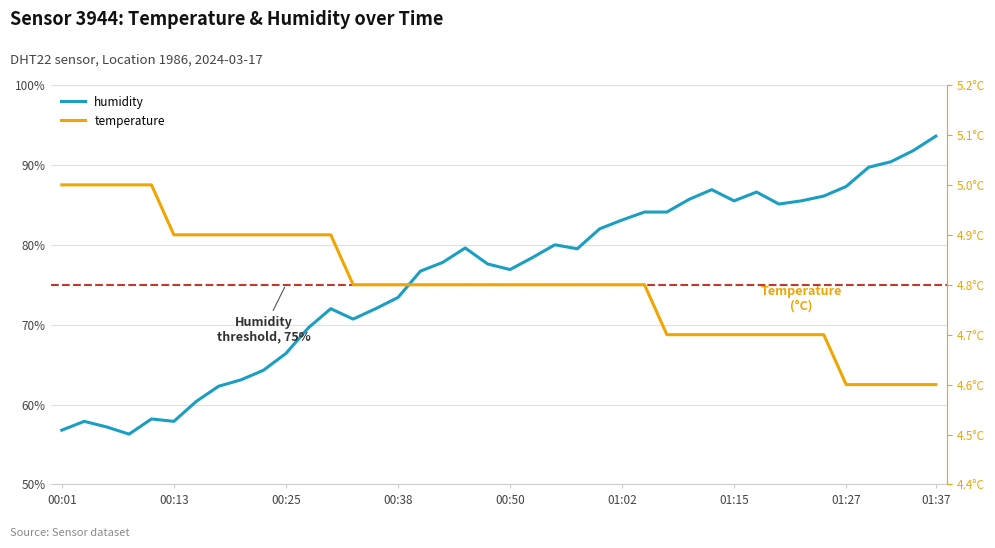

Which has a higher value, 17 or 19?

17